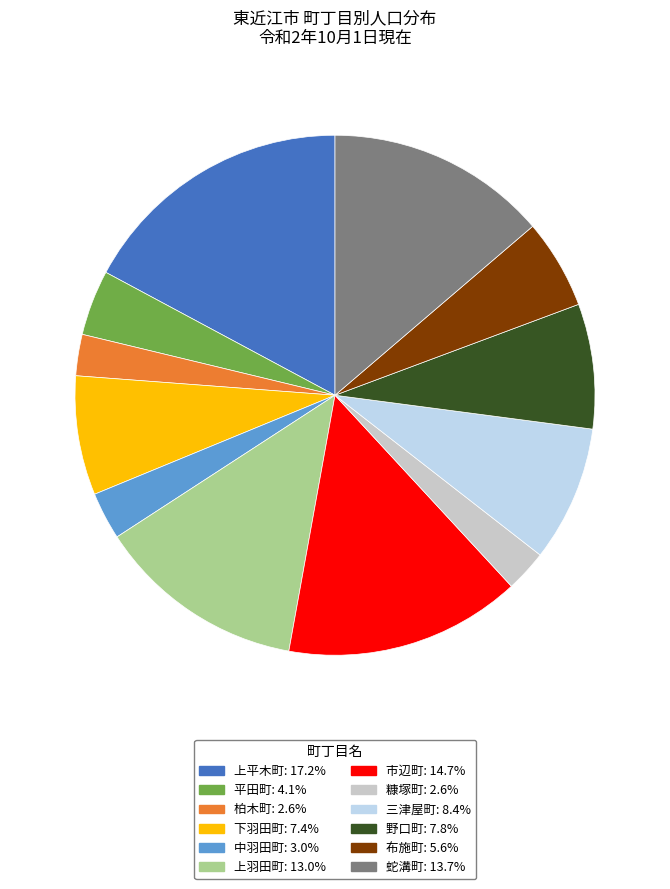

How many segments does this pie chart have?

12